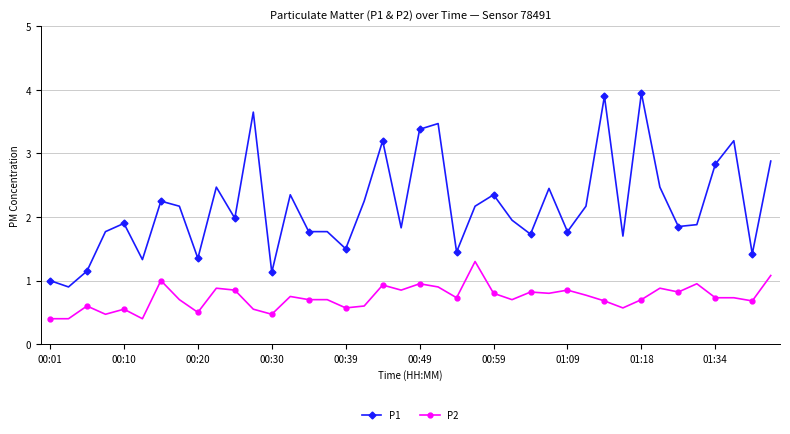

True or false: P2 has more than 2 interior local peaks.

True